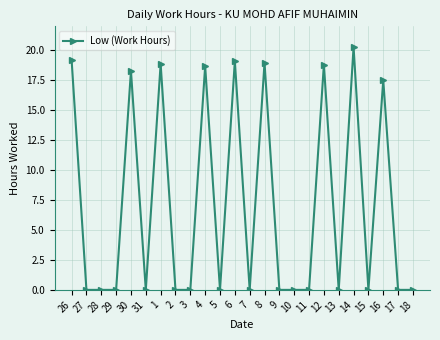

Is it true that the value at 3 is 13.3?

False